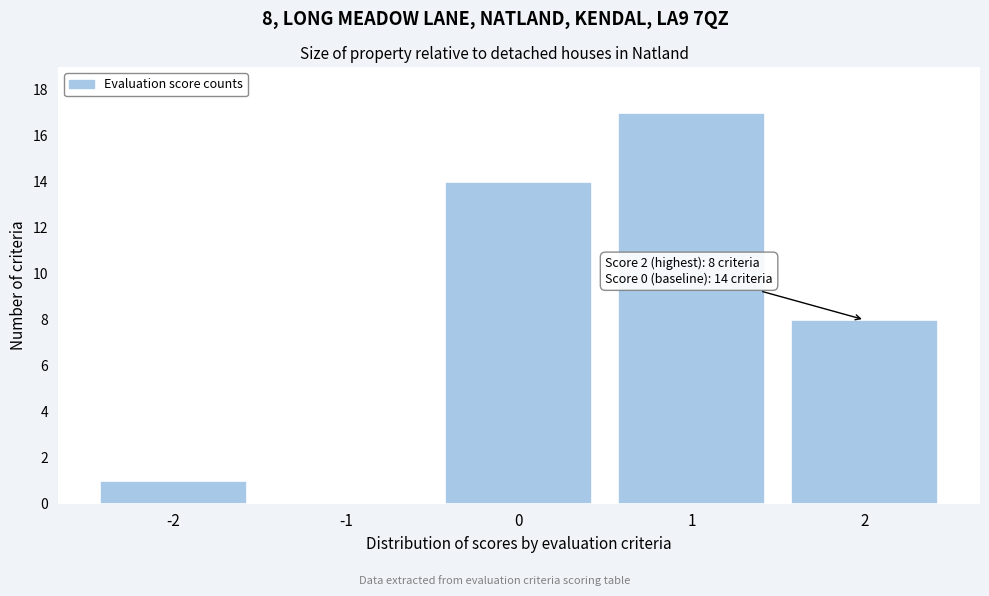

Over which range of the x-axis is the bar tallest?

0.5 to 1.5